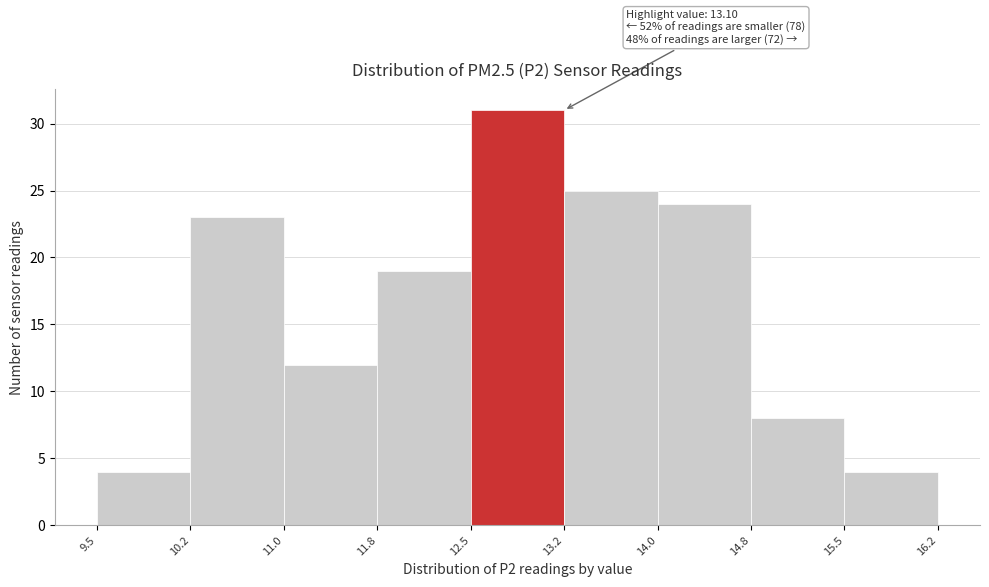

Over which range of the x-axis is the bar tallest?

12.5 to 13.2